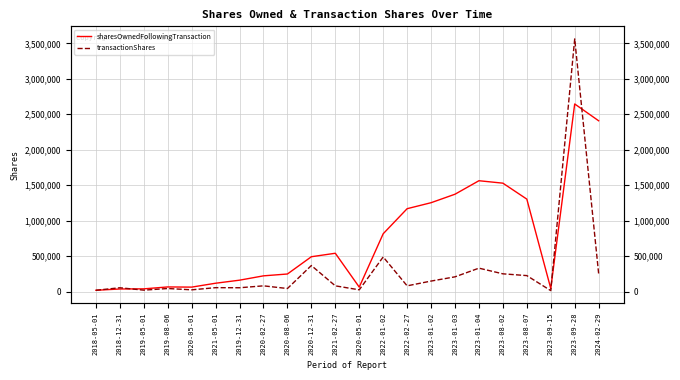

The value of transactionShares at 2023-09-28 is 3561951. True or false?

True